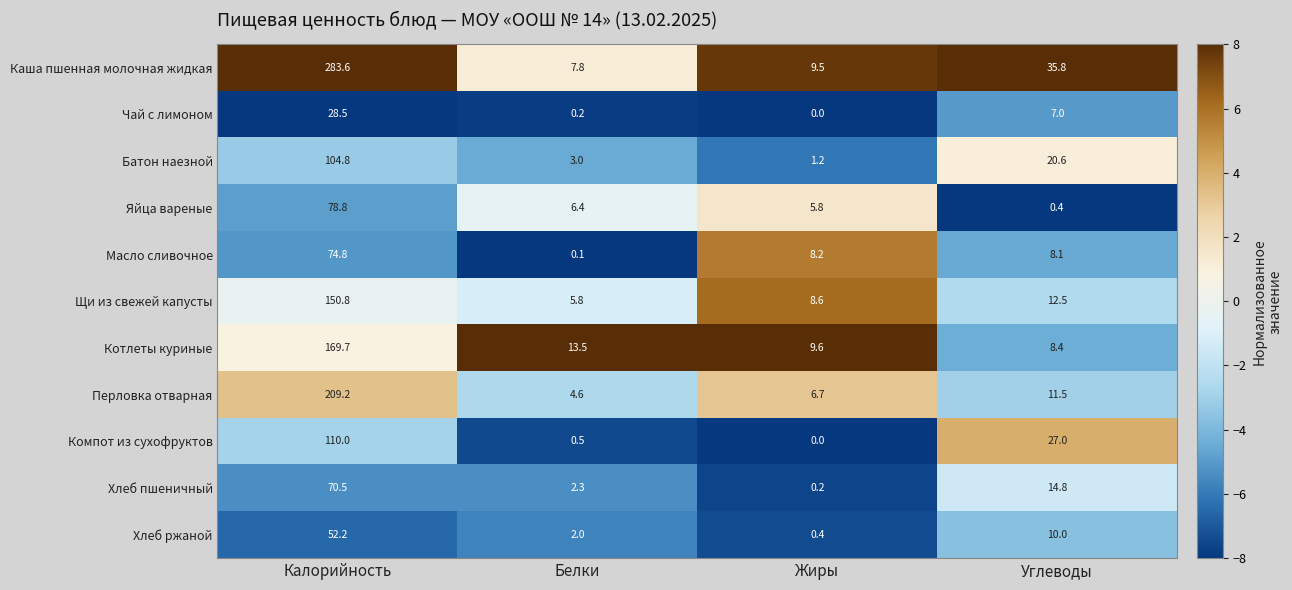

What is the average value of the Перловка отварная series?

58.0